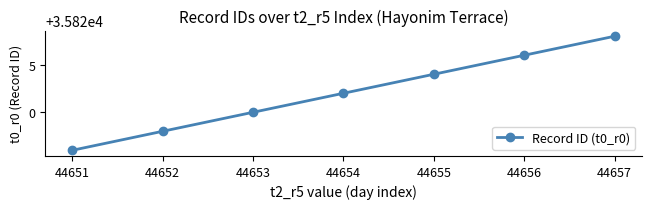

Reading left to right, what are all the values shown in this chart?

44651=35816	44652=35818	44653=35820	44654=35822	44655=35824	44656=35826	44657=35828